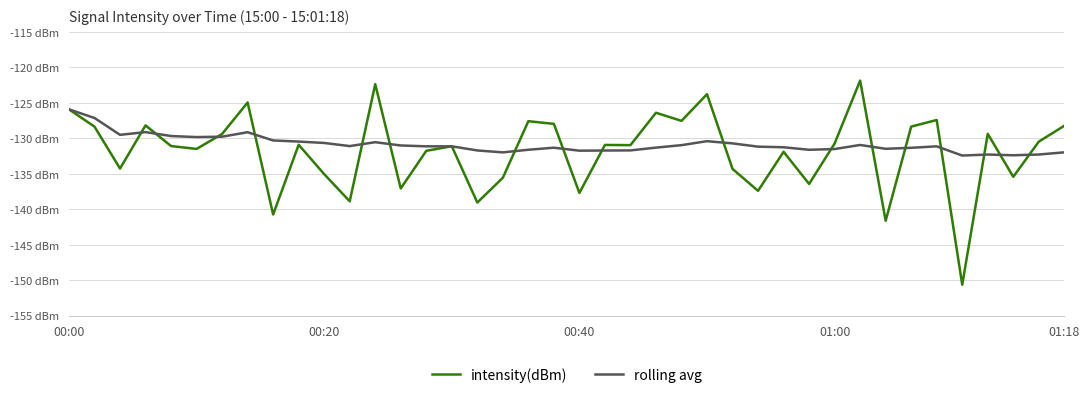

Is this an area chart (filled region under the line)?

No